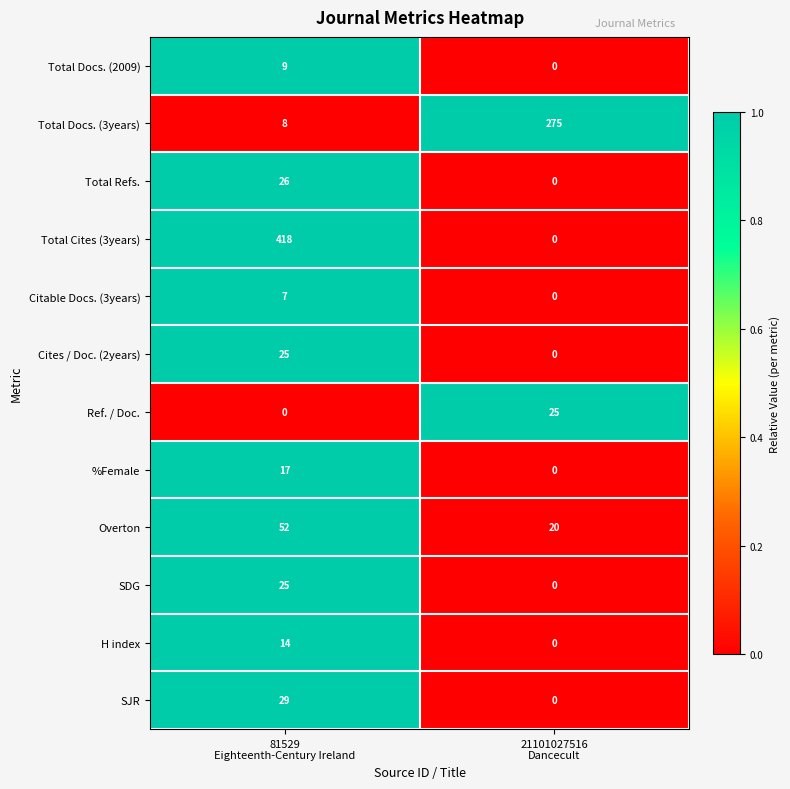

Which series has the widest spread of values?

Total Cites (3years)